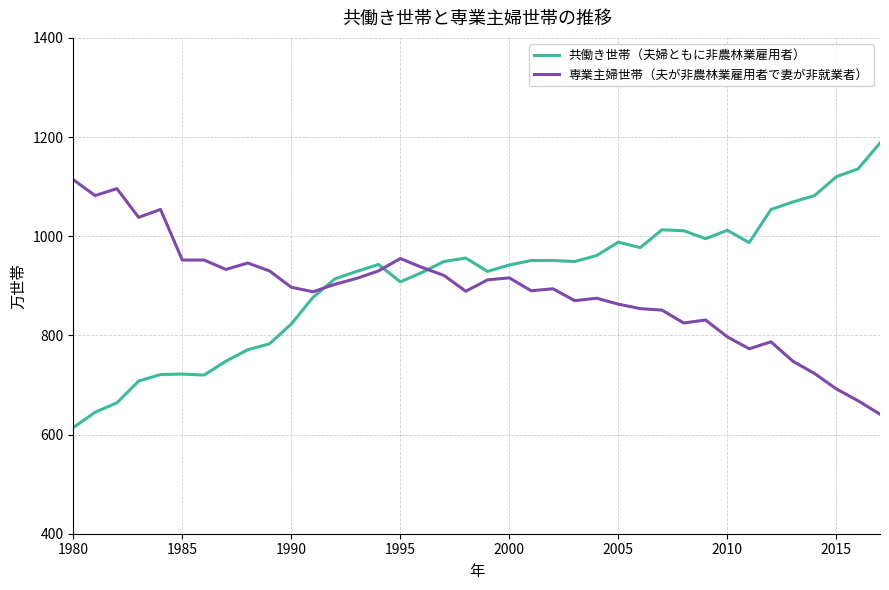

Which series has the largest range (max minus min)?

共働き世帯（夫婦ともに非農林業雇用者）